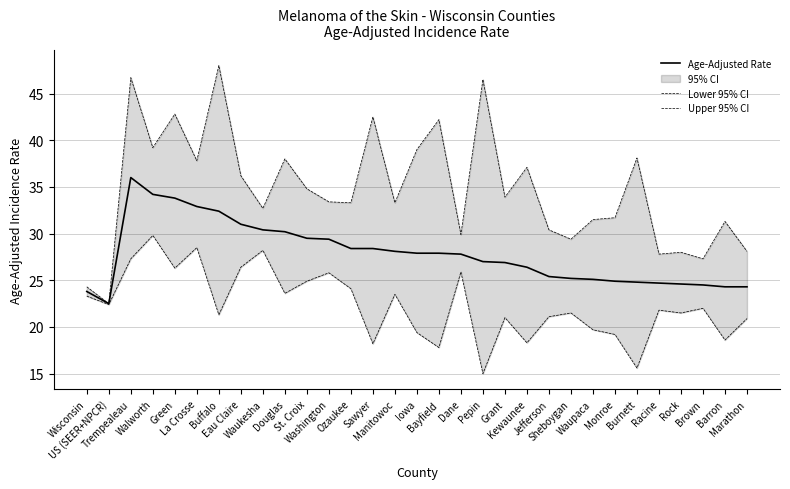

Reading right to left, list all the values displayed in this chart.

Age-Adjusted Rate: 24.3	24.3	24.5	24.6	24.7	24.8	24.9	25.1	25.2	25.4	26.4	26.9	27.0	27.8	27.9	27.9	28.1	28.4	28.4	29.4	29.5	30.2	30.4	31.0	32.4	32.9	33.8	34.2	36.0	22.5	23.8
Lower 95% CI: 20.9	18.6	22.0	21.5	21.8	15.6	19.2	19.7	21.5	21.1	18.3	21.0	15.0	25.9	17.8	19.4	23.5	18.2	24.1	25.8	24.9	23.6	28.2	26.4	21.3	28.5	26.3	29.8	27.3	22.4	23.3
Upper 95% CI: 28.1	31.3	27.3	28.0	27.8	38.1	31.7	31.5	29.4	30.4	37.1	33.9	46.5	29.9	42.2	39.0	33.3	42.5	33.3	33.4	34.8	38.0	32.7	36.2	48.0	37.8	42.8	39.2	46.7	22.5	24.3